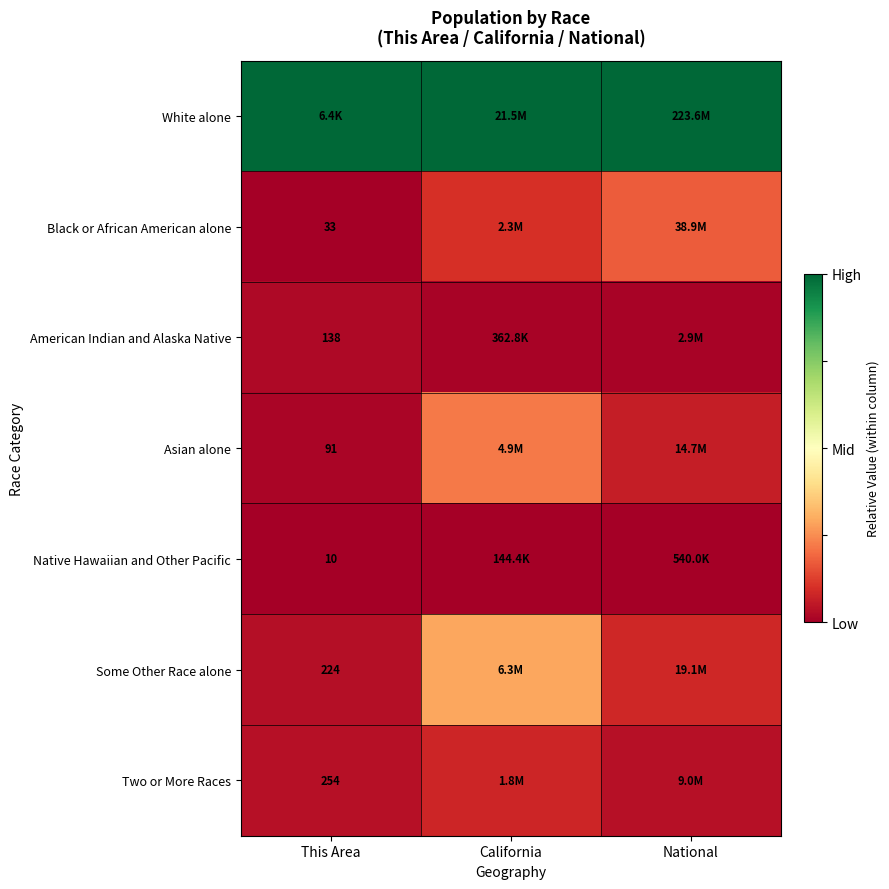

Where is Native Hawaiian and Other Pacific nearest to the value 0?

This Area